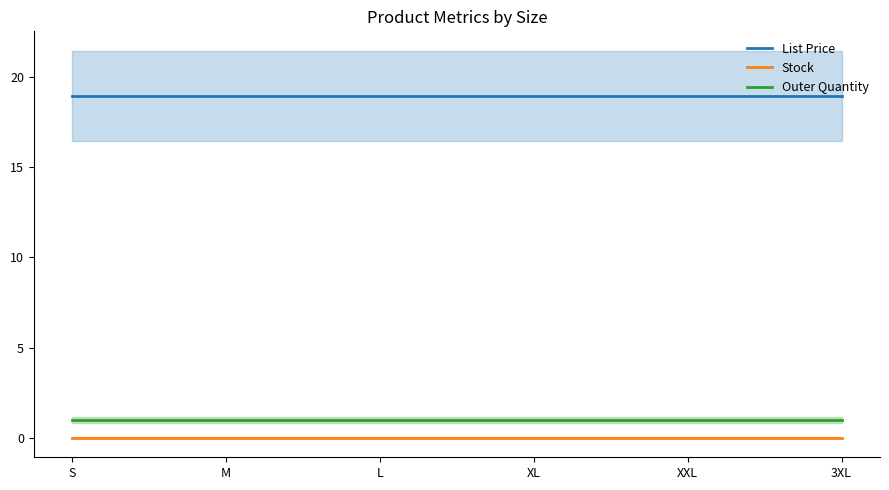

The Stock series shows 0.0 at XL. True or false?

True